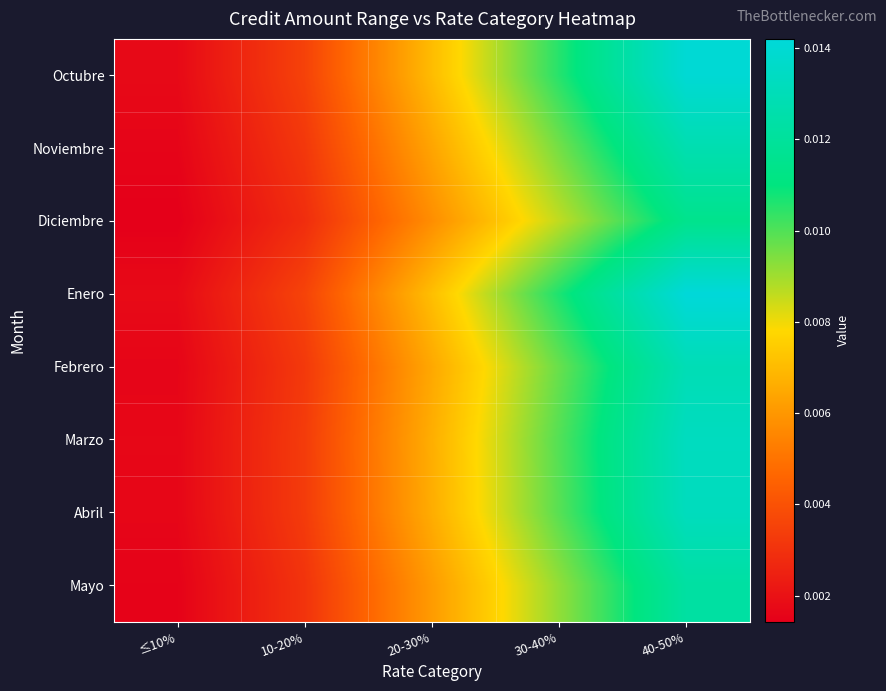

How many series are shown in this chart?

8